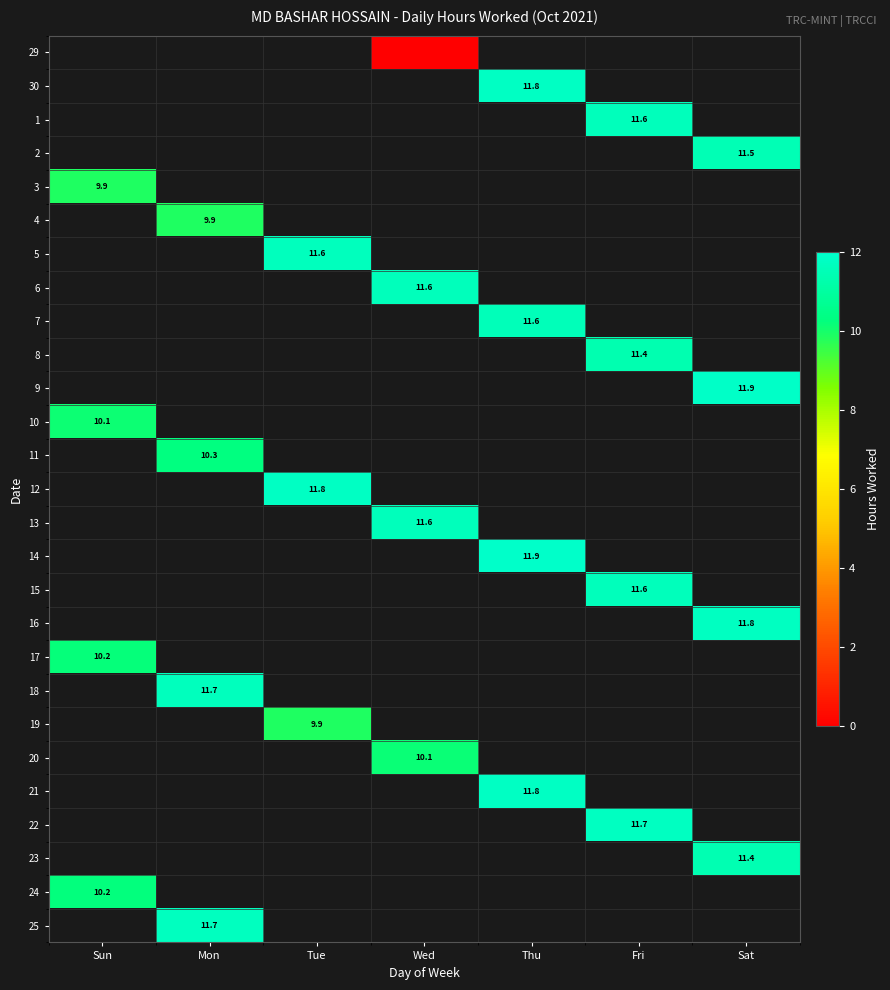

The value of 2 at Sat is 16.6. True or false?

False